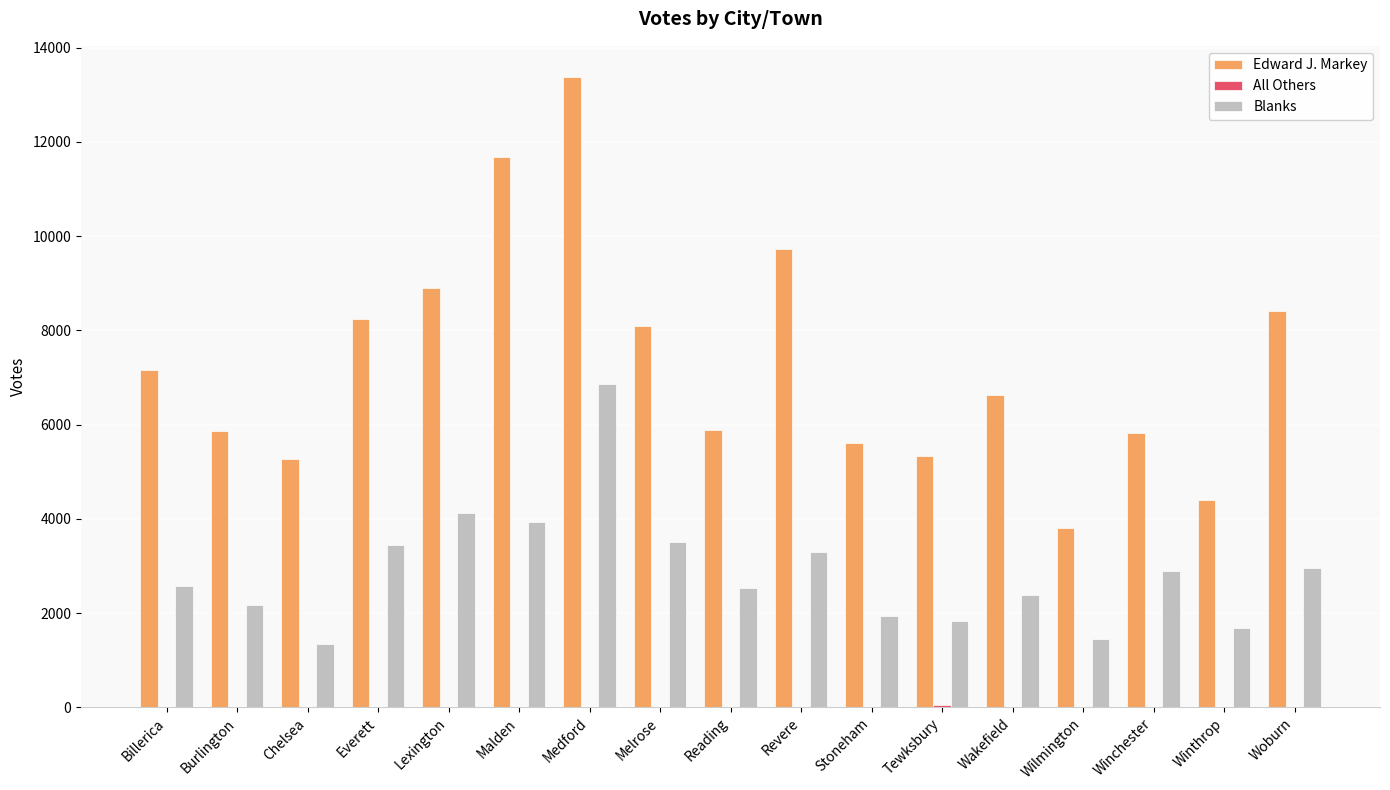

Which series changed the most between Revere and Winthrop?

Edward J. Markey